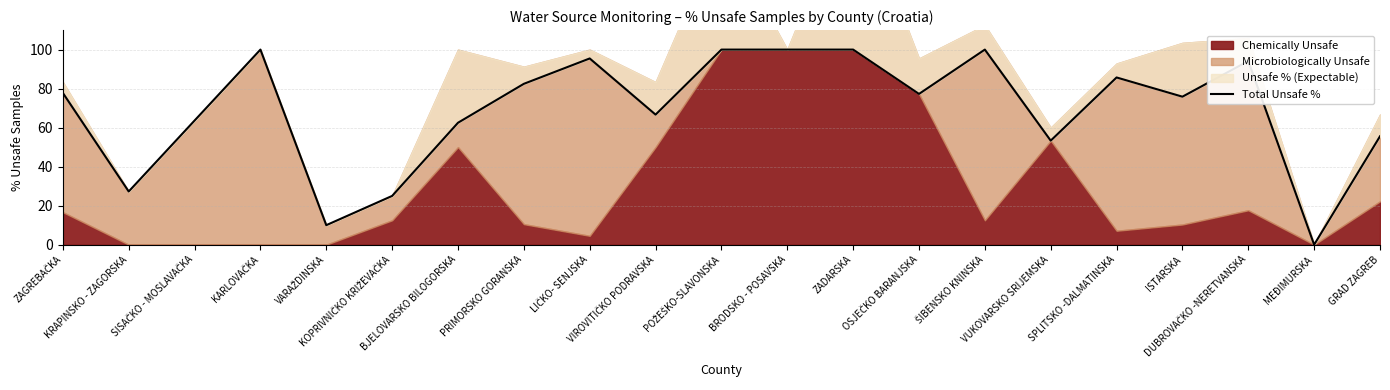

What is the change in value from OSJEČKO BARANJSKA to ŠIBENSKO KNINSKA?

+22.7